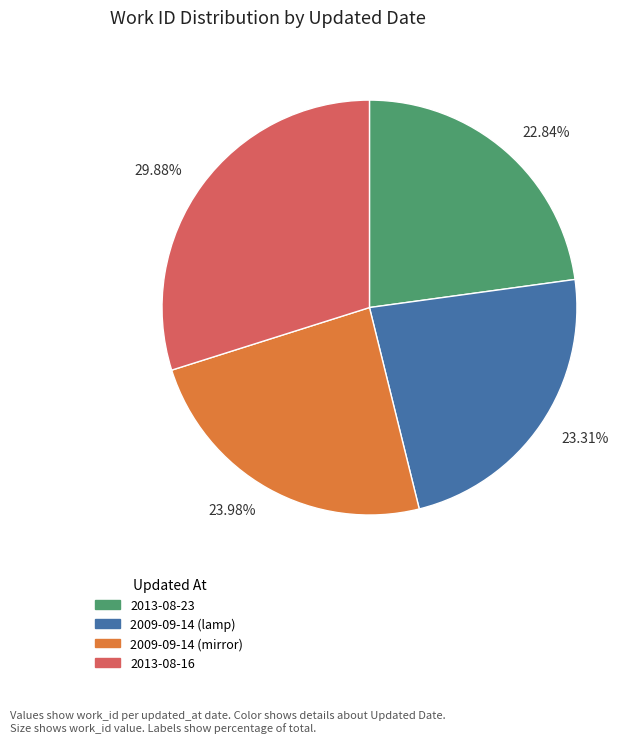

Is there a majority slice in this chart?

No